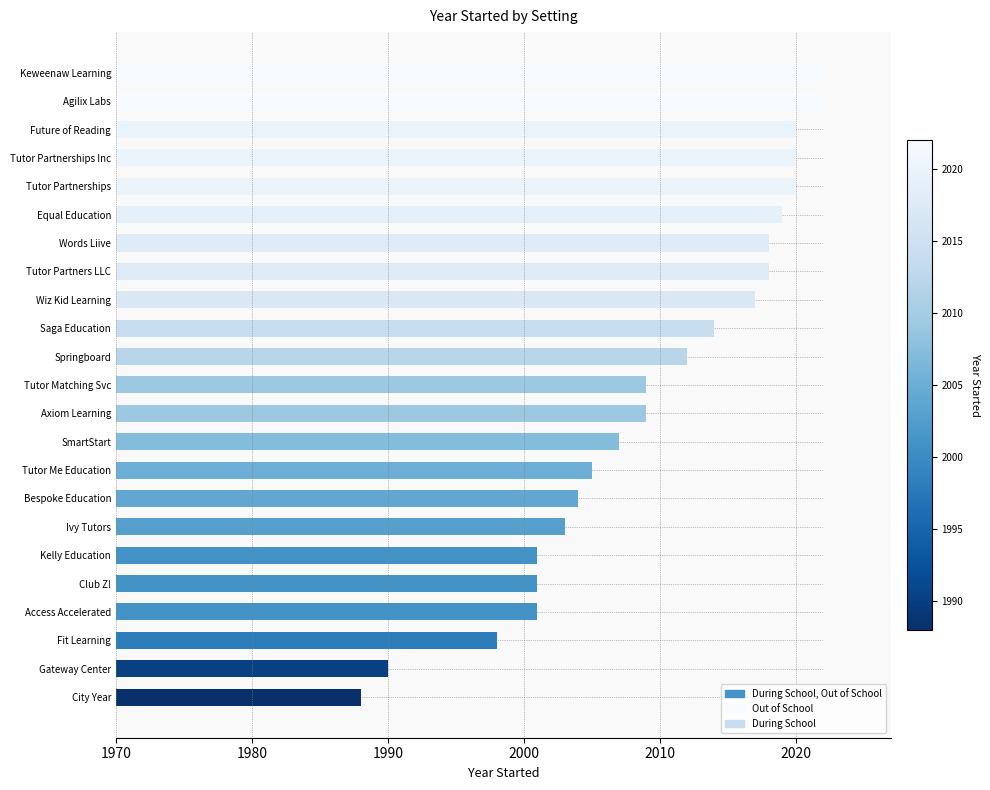

The chart shows a value of 679 at Ivy Tutors. True or false?

False